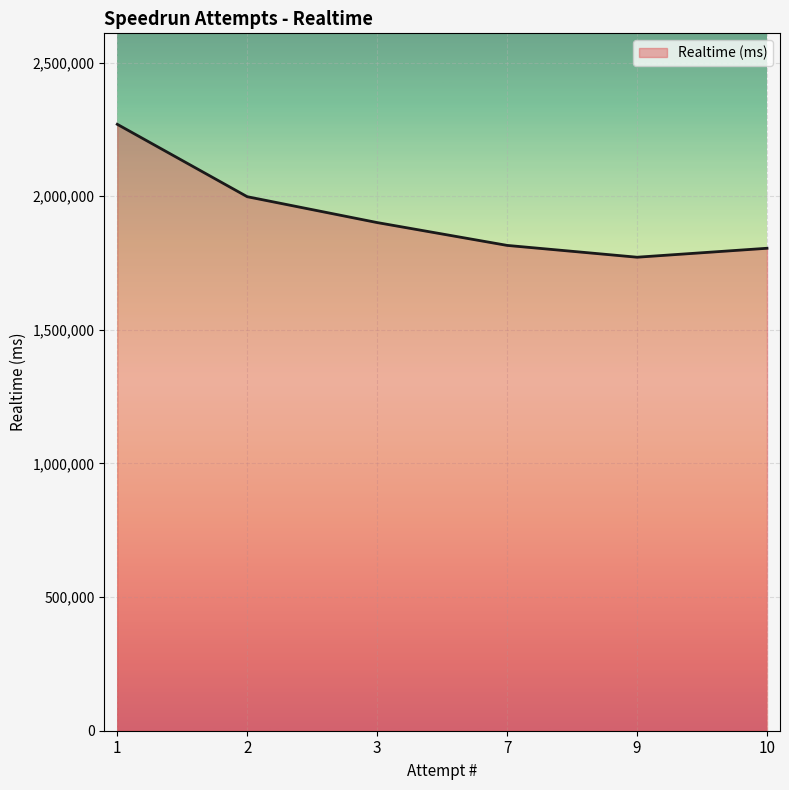

True or false: the data has more than 1 interior local peaks.

False